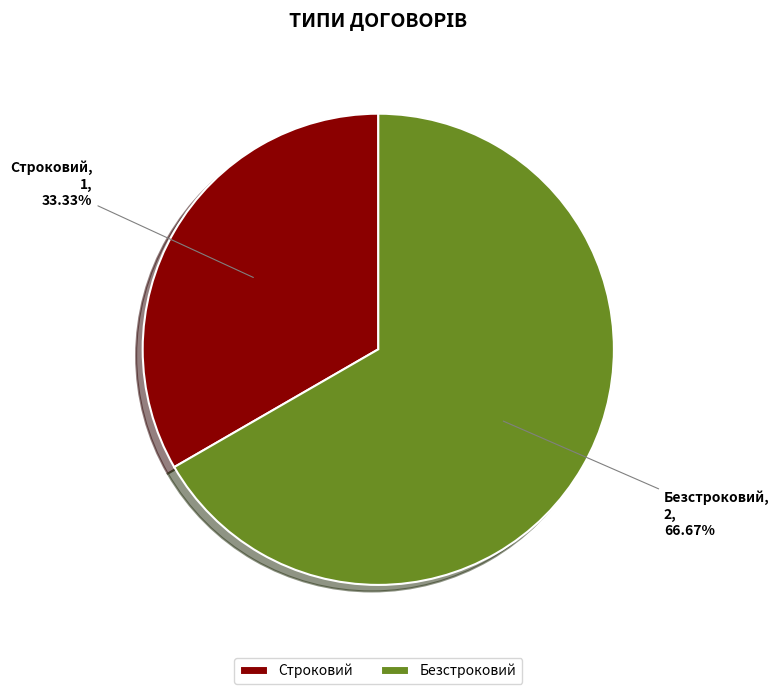

Which has a higher value, Строковий or Безстроковий?

Безстроковий